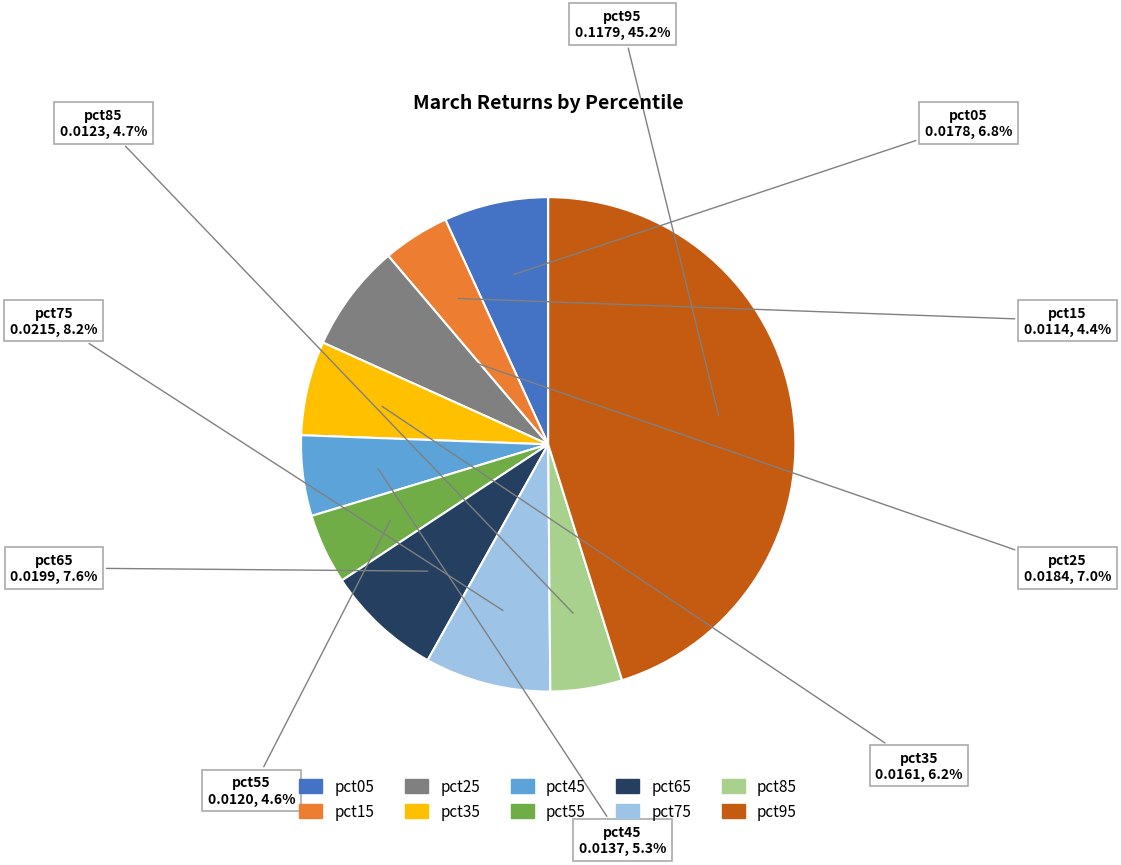

How many slices are in this pie chart?

10